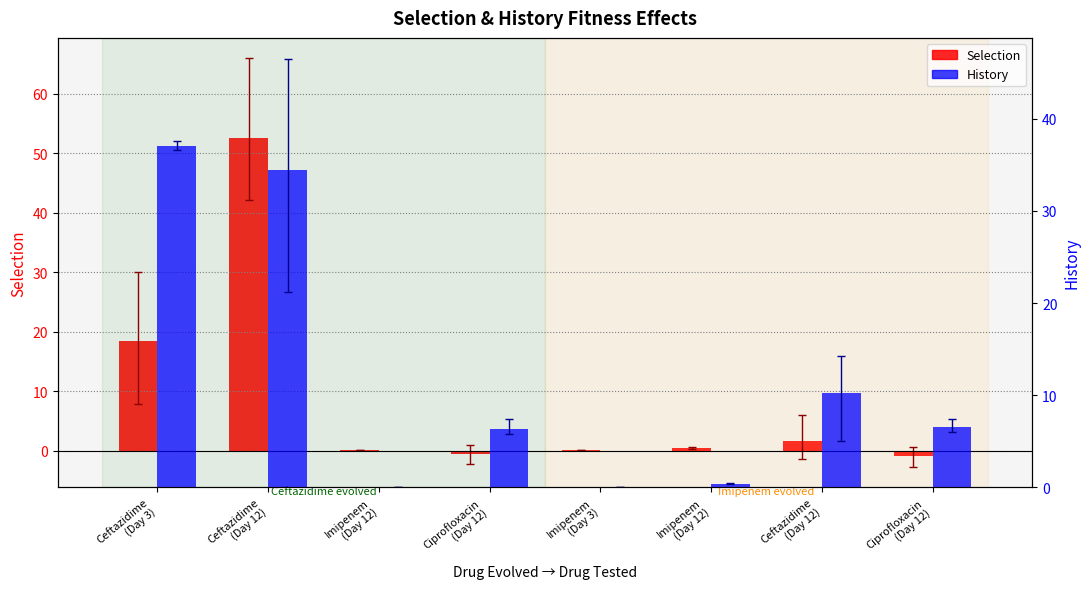

The Selection series shows 30.1 at Ceftazidime
(Day 12). True or false?

False